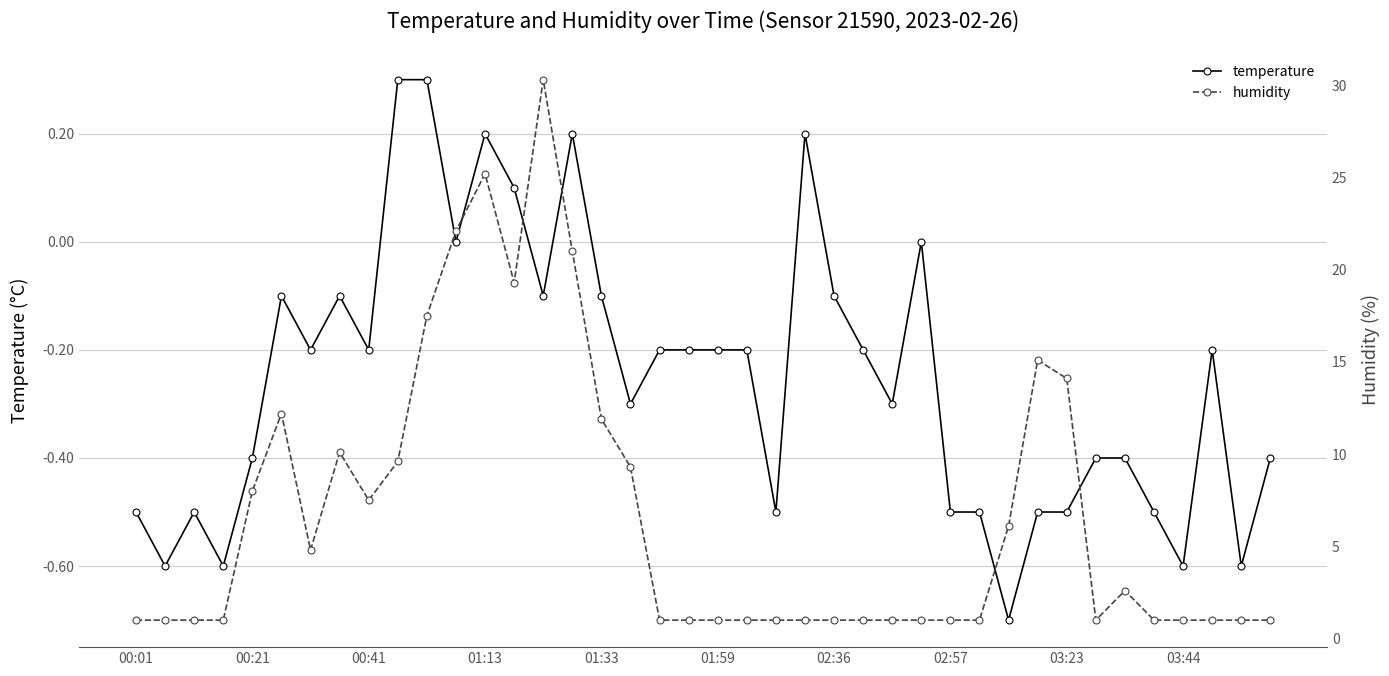

True or false: temperature and humidity intersect in this chart.

False